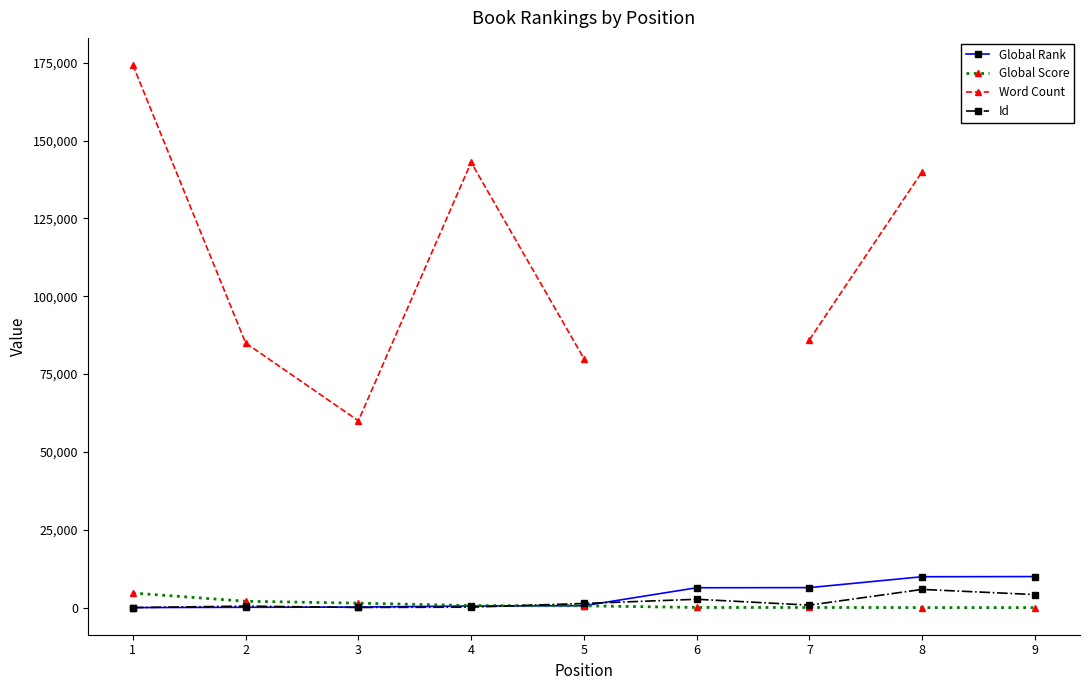

Count the number of data series in this chart.

4